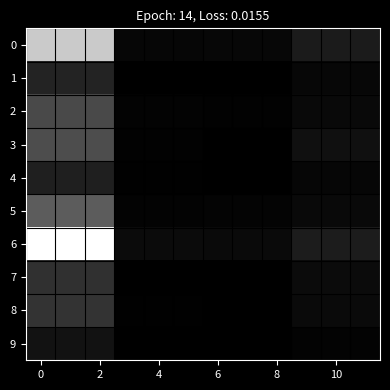

Which series has the widest spread of values?

6